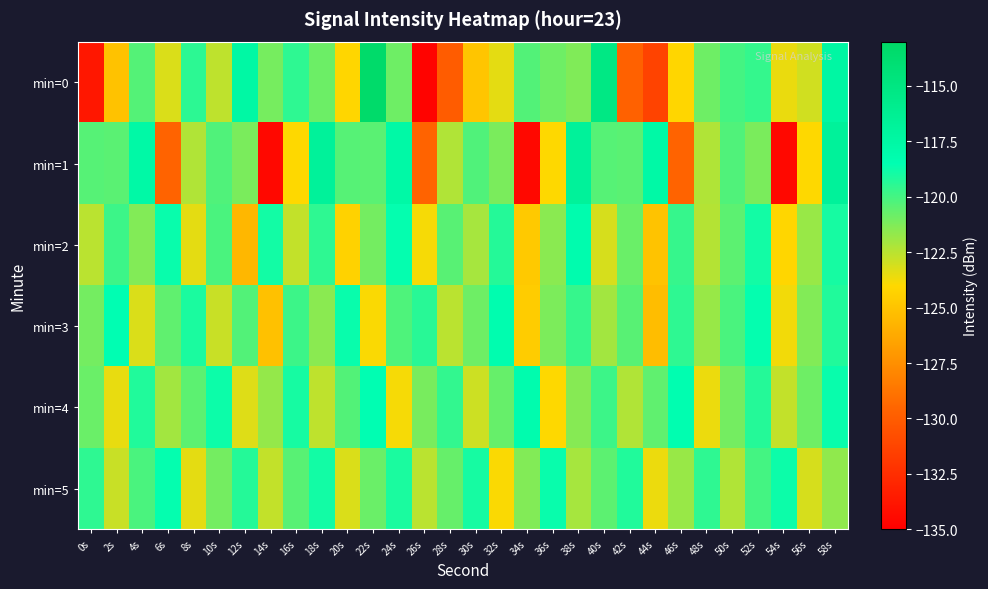

Reading right to left, extract all data points from this chart.

min=0: 58s=-117.4	56s=-123.0	54s=-123.6	52s=-119.6	50s=-120.0	48s=-120.9	46s=-124.1	44s=-131.3	42s=-129.7	40s=-115.2	38s=-121.3	36s=-120.9	34s=-120.3	32s=-123.4	30s=-124.9	28s=-130.0	26s=-134.8	24s=-120.9	22s=-113.4	20s=-124.1	18s=-120.8	16s=-119.5	14s=-121.1	12s=-117.6	10s=-122.6	8s=-119.5	6s=-123.2	4s=-120.3	2s=-125.0	0s=-133.7
min=1: 58s=-116.8	56s=-124.0	54s=-134.5	52s=-121.2	50s=-120.2	48s=-122.3	46s=-129.6	44s=-117.7	42s=-120.4	40s=-120.4	38s=-116.8	36s=-124.0	34s=-134.5	32s=-121.2	30s=-120.2	28s=-122.3	26s=-129.6	24s=-117.7	22s=-120.4	20s=-120.4	18s=-116.8	16s=-124.0	14s=-134.5	12s=-121.2	10s=-120.2	8s=-122.3	6s=-129.6	4s=-117.7	2s=-120.4	0s=-120.4
min=2: 58s=-119.0	56s=-121.8	54s=-124.1	52s=-118.9	50s=-120.5	48s=-122.4	46s=-119.7	44s=-125.0	42s=-120.8	40s=-123.1	38s=-118.2	36s=-121.5	34s=-124.7	32s=-119.3	30s=-122.1	28s=-120.4	26s=-123.8	24s=-118.6	22s=-121.0	20s=-124.3	18s=-119.5	16s=-122.7	14s=-118.9	12s=-125.6	10s=-120.1	8s=-123.4	6s=-118.7	4s=-121.3	2s=-119.8	0s=-122.5
min=3: 58s=-119.2	56s=-121.3	54s=-123.7	52s=-118.6	50s=-120.1	48s=-121.8	46s=-119.5	44s=-125.3	42s=-120.4	40s=-122.0	38s=-119.7	36s=-121.2	34s=-124.6	32s=-118.3	30s=-120.9	28s=-122.5	26s=-119.4	24s=-120.2	22s=-123.9	20s=-118.7	18s=-121.5	16s=-119.8	14s=-125.1	12s=-120.3	10s=-122.8	8s=-119.1	6s=-120.6	4s=-123.2	2s=-118.5	0s=-121.0
min=4: 58s=-118.7	56s=-120.9	54s=-122.7	52s=-119.3	50s=-121.0	48s=-123.6	46s=-118.4	44s=-120.6	42s=-122.3	40s=-119.8	38s=-121.4	36s=-124.0	34s=-118.2	32s=-120.7	30s=-122.9	28s=-119.6	26s=-121.1	24s=-123.8	22s=-118.5	20s=-120.3	18s=-122.6	16s=-119.0	14s=-121.7	12s=-123.3	10s=-118.8	8s=-120.5	6s=-122.0	4s=-119.2	2s=-123.5	0s=-120.8
min=5: 58s=-121.6	56s=-123.1	54s=-118.8	52s=-120.0	50s=-122.3	48s=-119.5	46s=-121.8	44s=-123.6	42s=-119.2	40s=-120.5	38s=-122.1	36s=-118.7	34s=-121.3	32s=-123.9	30s=-119.0	28s=-120.7	26s=-122.5	24s=-119.1	22s=-120.8	20s=-123.2	18s=-118.9	16s=-120.4	14s=-122.7	12s=-119.3	10s=-121.0	8s=-123.4	6s=-118.6	4s=-120.1	2s=-122.8	0s=-119.5